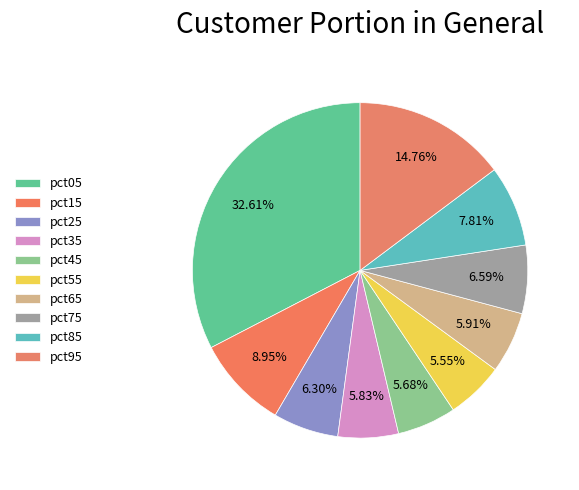

To the nearest percent, what is the difference between the largest and smallest slice percentages?

27%